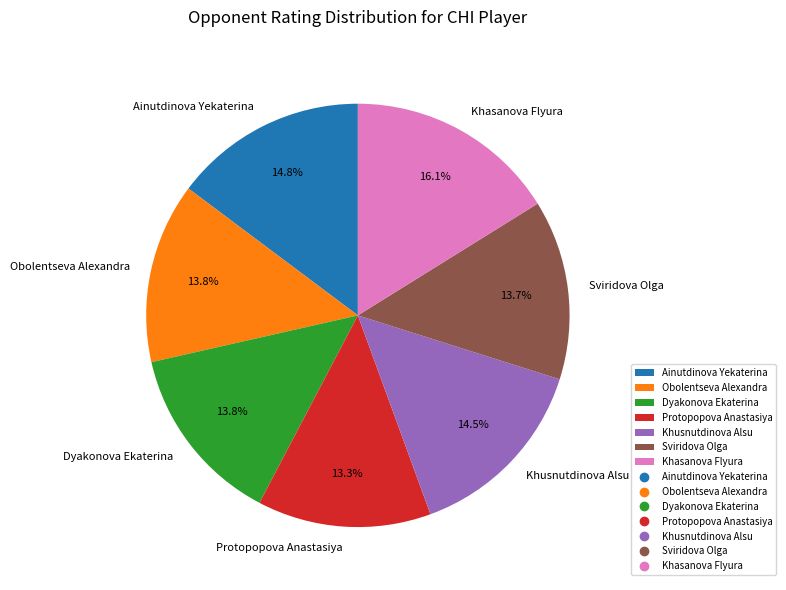

How many slices are in this pie chart?

7